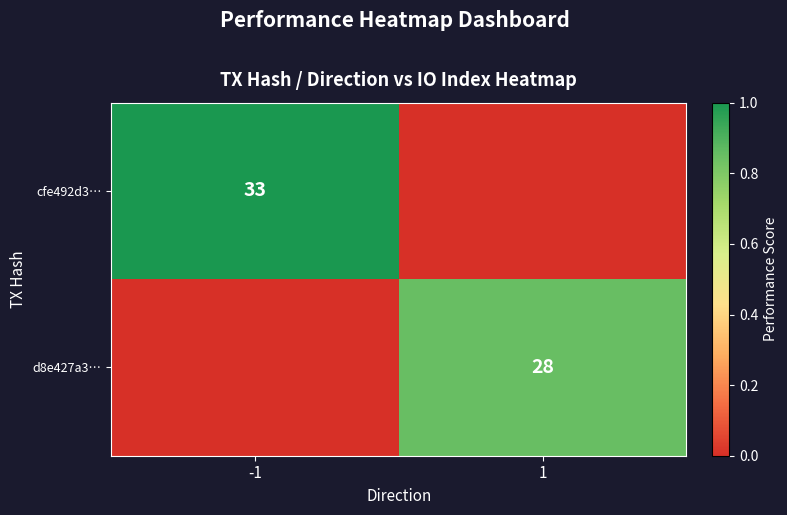

The cfe492d3… series shows 43 at -1. True or false?

False